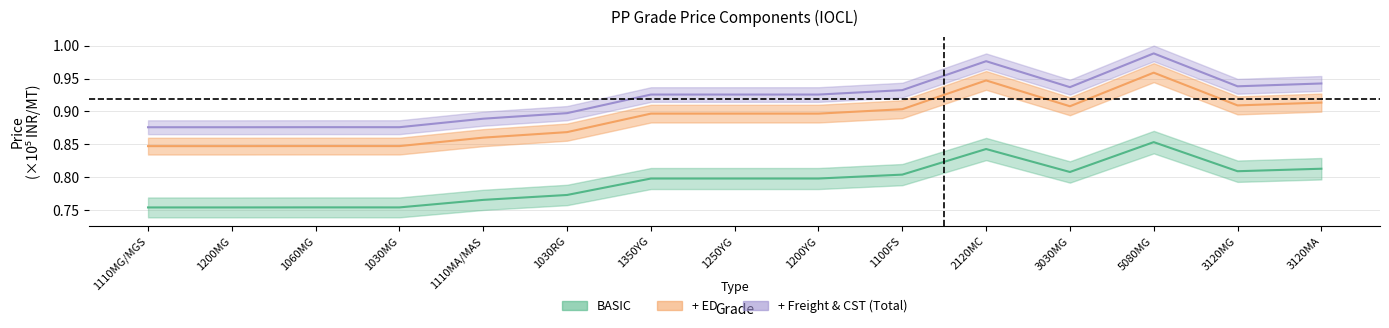

Which has a higher value, 1350YG or 2120MC?

2120MC